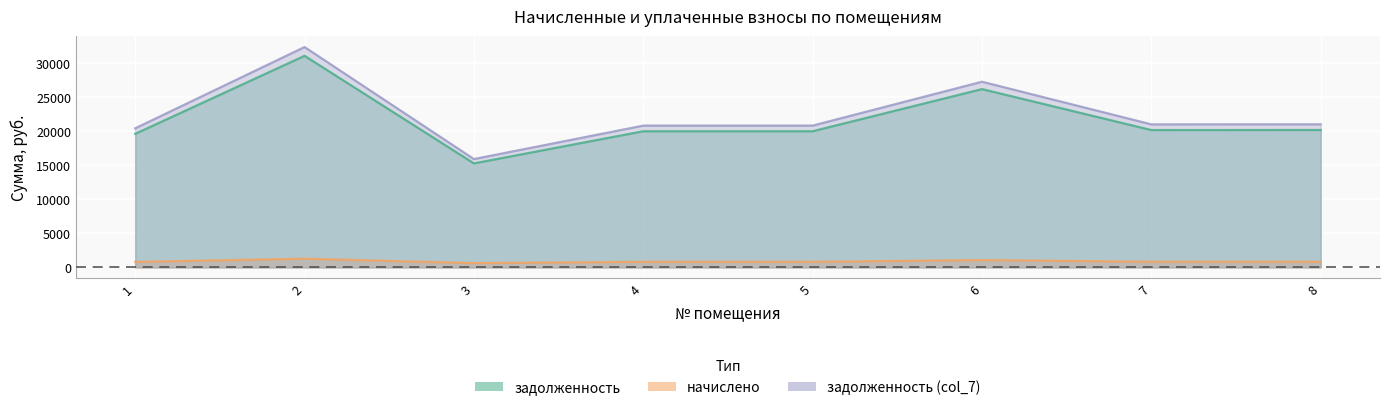

What is the value of the задолженность (col_7) point at the 6th from the left?

27231.0